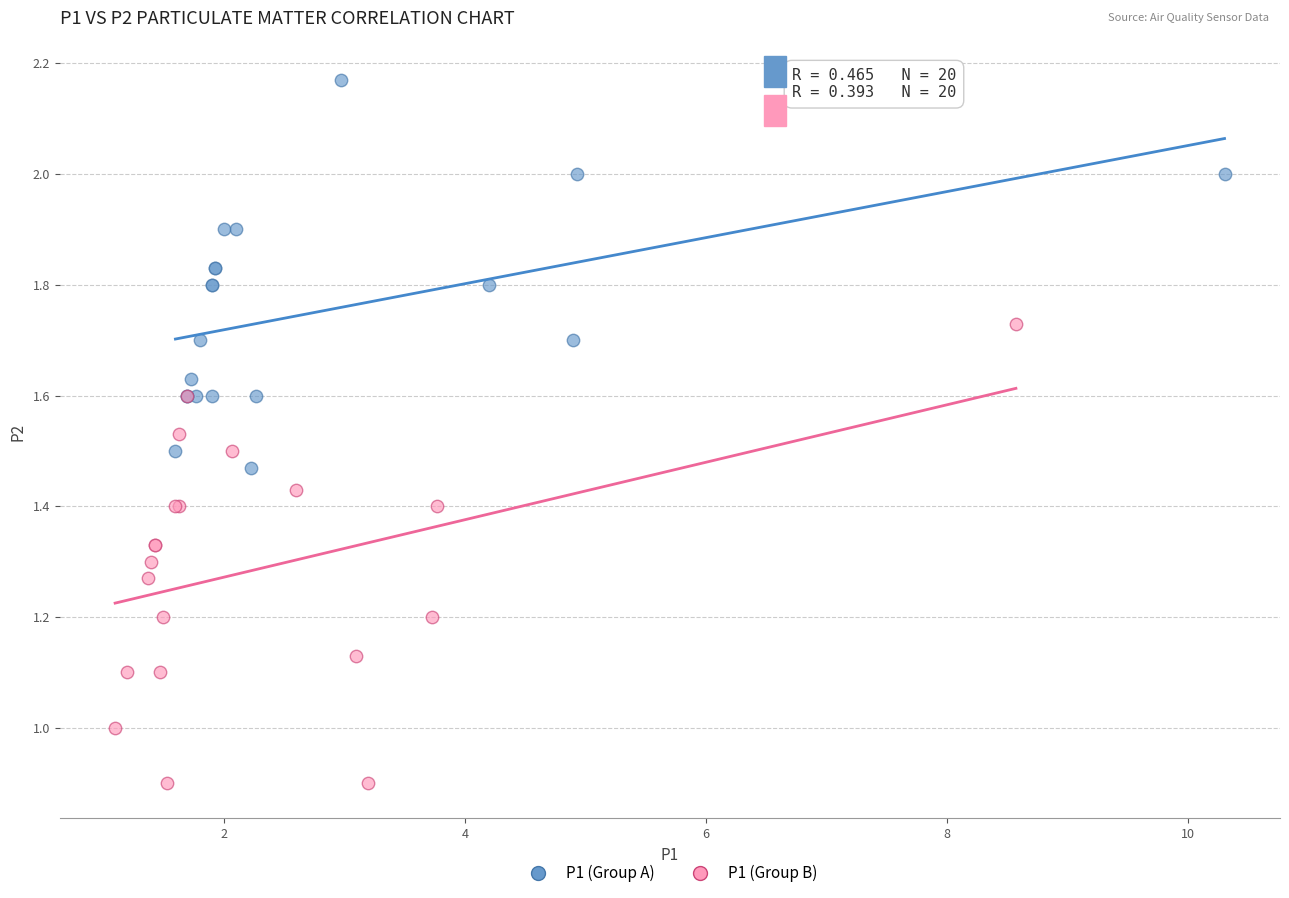

Which series contains the highest Y value?

P1 (Group A)